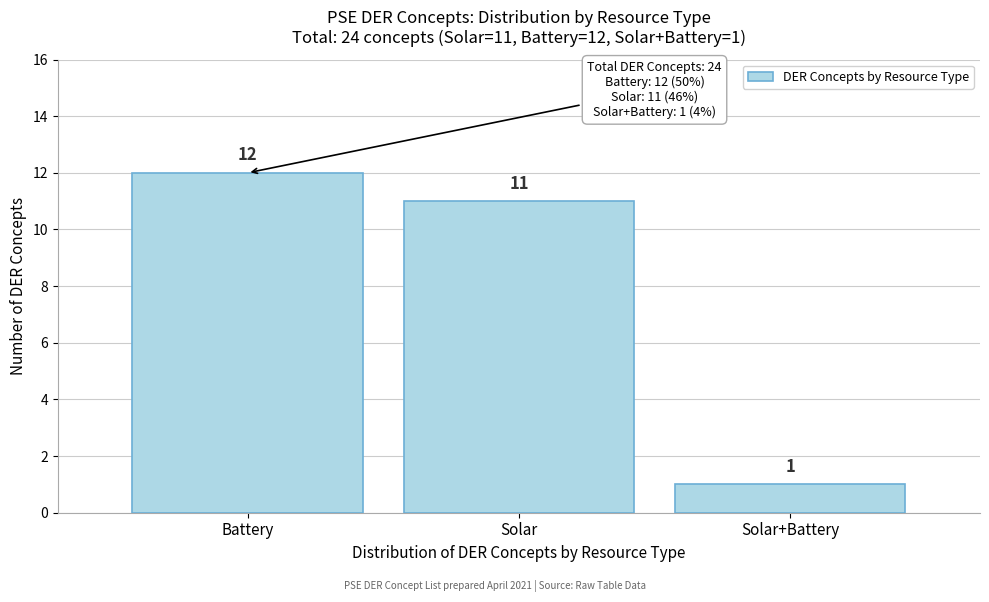

Reading left to right, transcribe all the data shown in this chart.

12	11	1